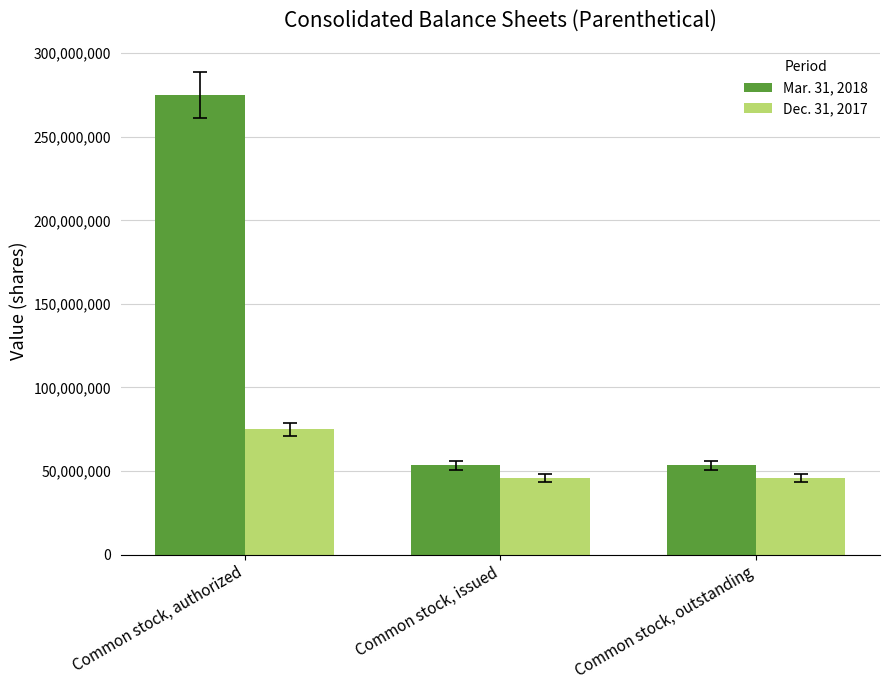

What is the difference between the maximum and minimum values in the Mar. 31, 2018 series?

221518799